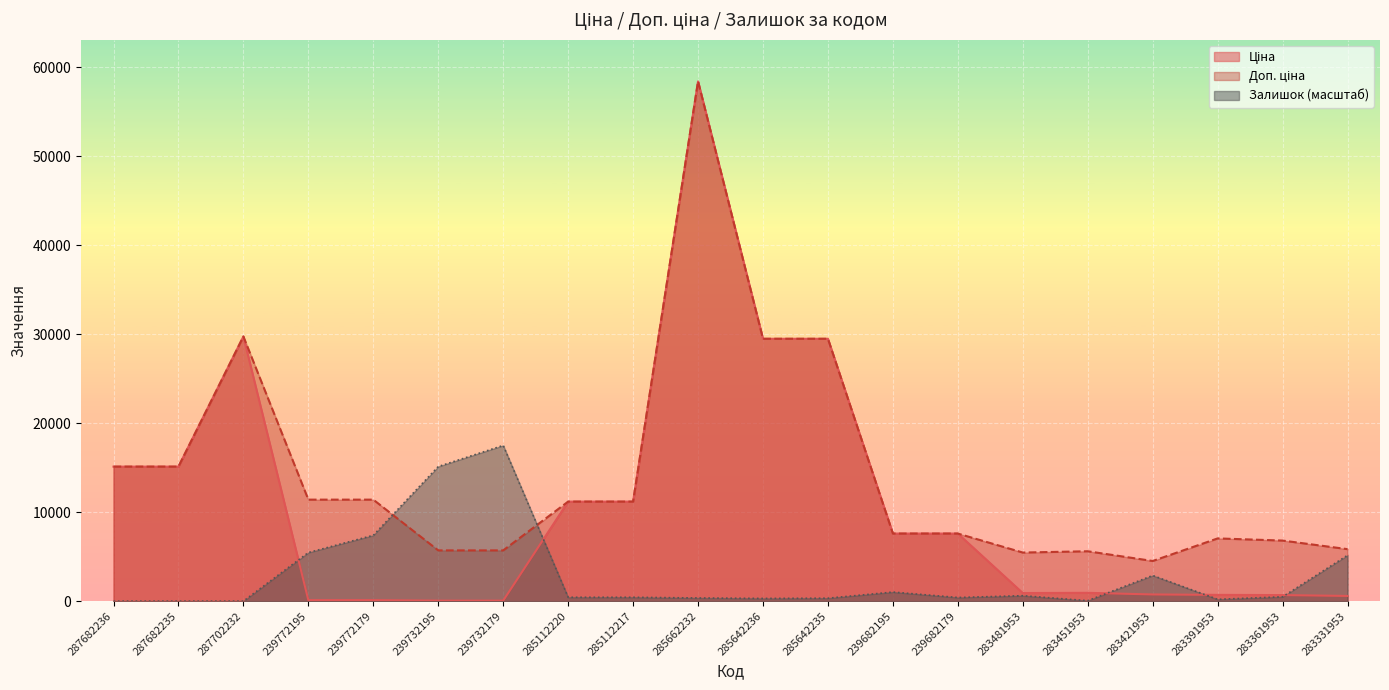

Reading left to right, extract all data points from this chart.

Ціна: 287682236=15120.0	287682235=15120.0	287702232=29747.2	239772195=114.1	239772179=114.1	239732195=57.0	239732179=57.0	285112220=11188.2	285112217=11188.2	285662232=58426.5	285642236=29491.5	285642235=29491.5	239682195=7596.5	239682179=7596.5	283481953=910.4	283451953=934.5	283421953=752.2	283391953=705.1	283361953=681.0	283331953=584.4
Доп. ціна: 287682236=15120.0	287682235=15120.0	287702232=29747.2	239772195=11410.0	239772179=11410.0	239732195=5705.0	239732179=5705.0	285112220=11188.2	285112217=11188.2	285662232=58426.5	285642236=29491.5	285642235=29491.5	239682195=7596.5	239682179=7596.5	283481953=5462.3	283451953=5607.2	283421953=4513.3	283391953=7051.3	283361953=6809.8	283331953=5843.9
Залишок: 287682236=0.0	287682235=0.0	287702232=0.0	239772195=5459.9	239772179=7399.0	239732195=15129.7	239732179=17502.4	285112220=433.7	285112217=433.7	285662232=357.2	285642236=306.2	285642235=331.7	239682195=1020.6	239682179=408.2	283481953=612.3	283451953=51.0	283421953=2883.1	283391953=204.1	283361953=484.8	283331953=5153.8